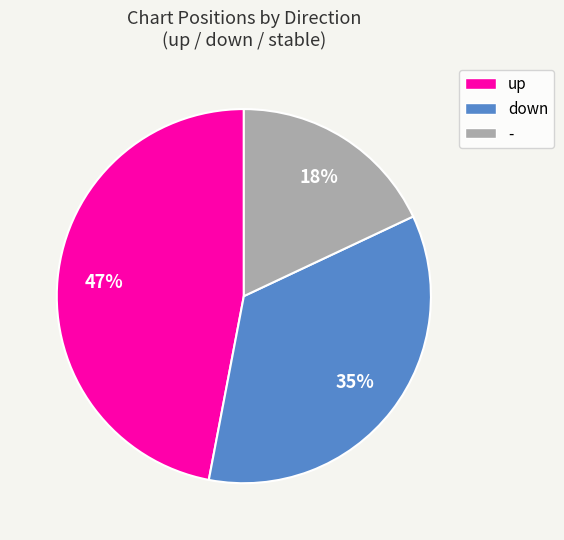

Is there any slice that represents more than half of the pie?

No